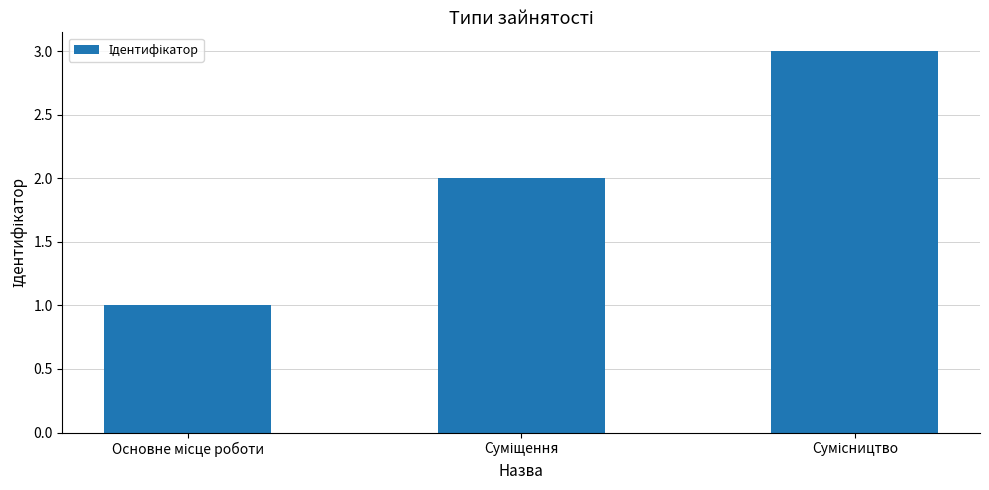

What is the maximum value shown in the chart?

3